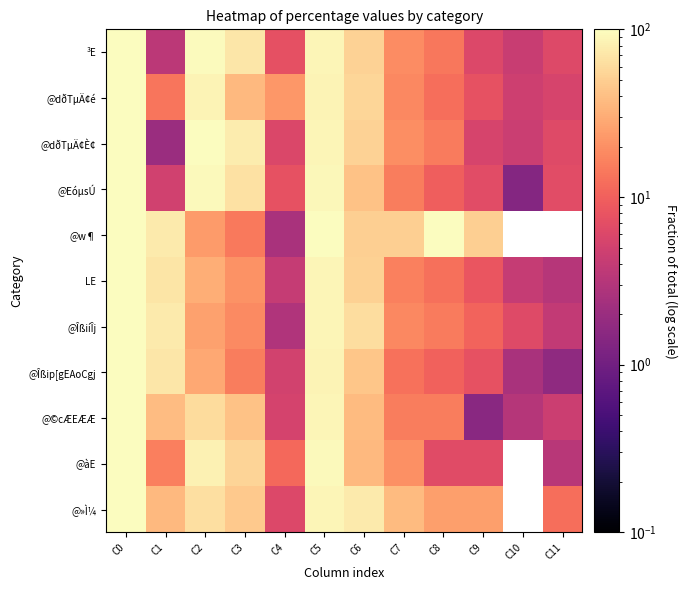

Which series has the largest total across all categories?

@dðTµÄ¢È¢